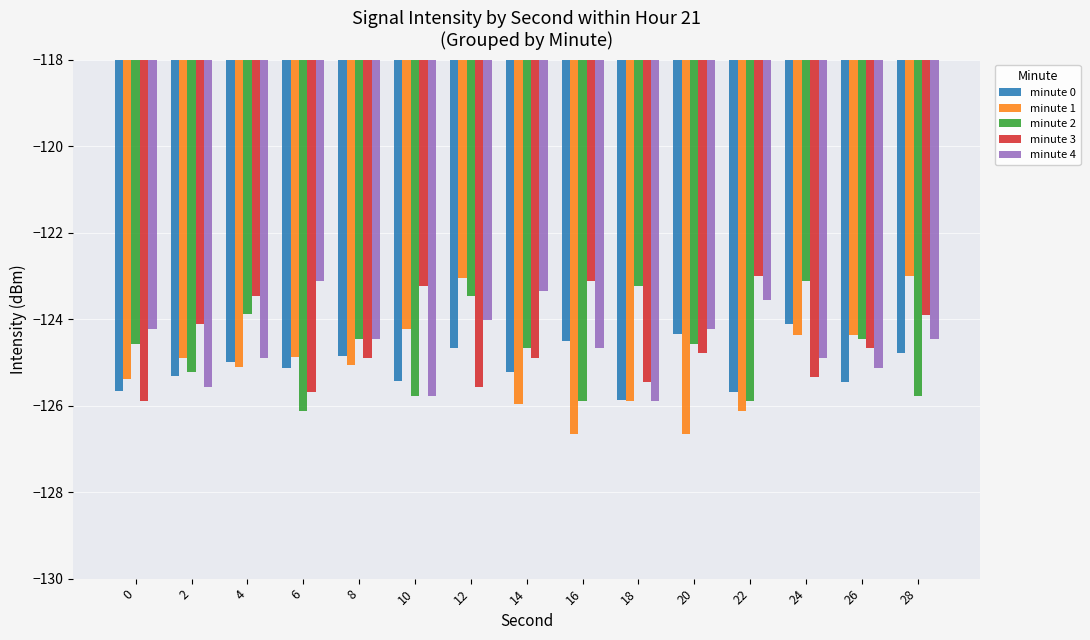

How many data points does each series have?

15